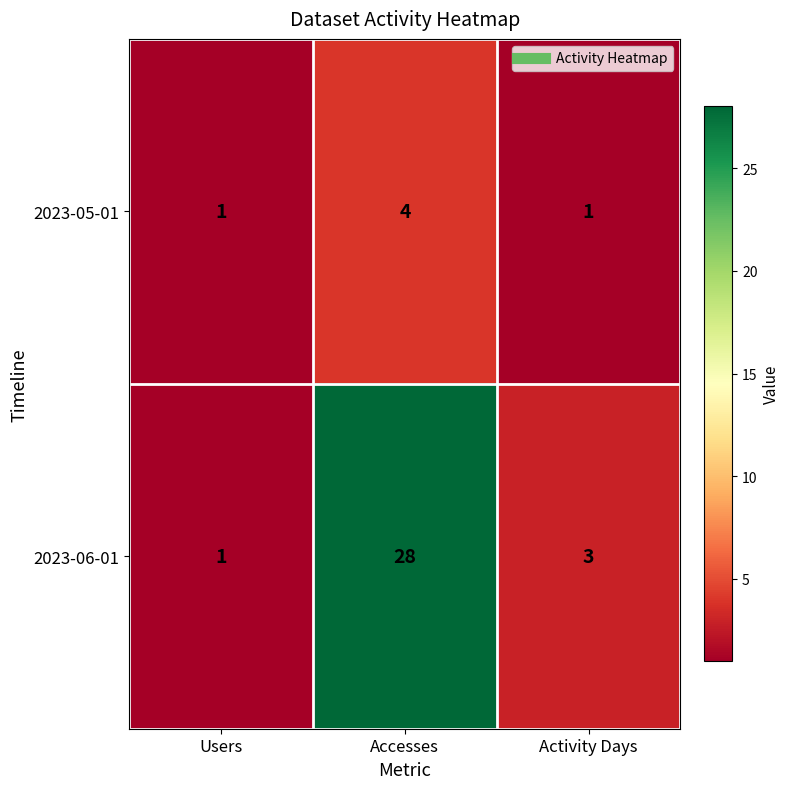

Count the 2023-05-01 values in the range 1 to 4.

3